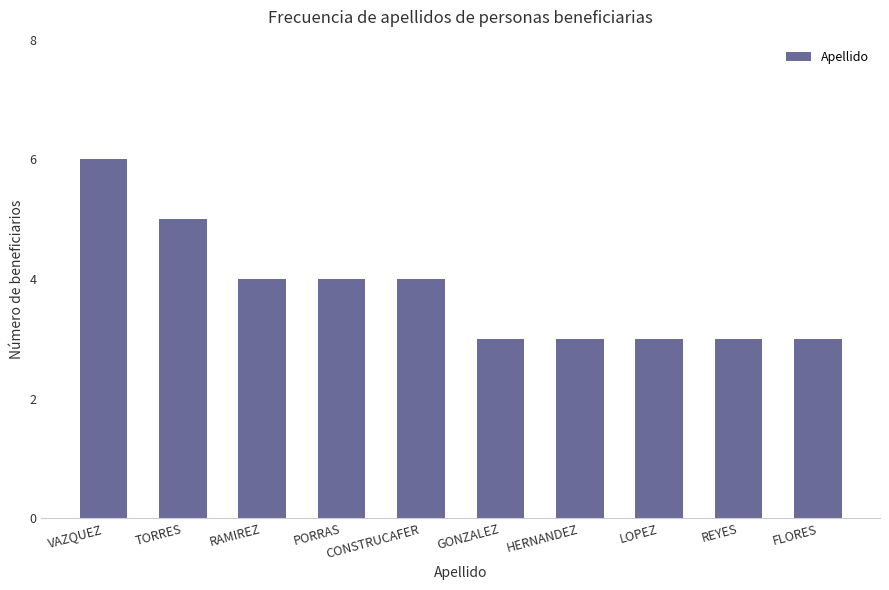

What is the difference between the second highest and minimum values?

2